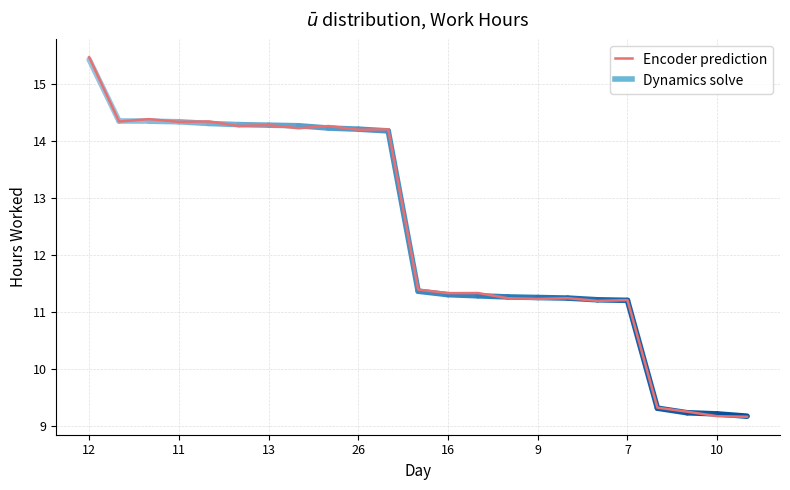

What is the average value?

12.4